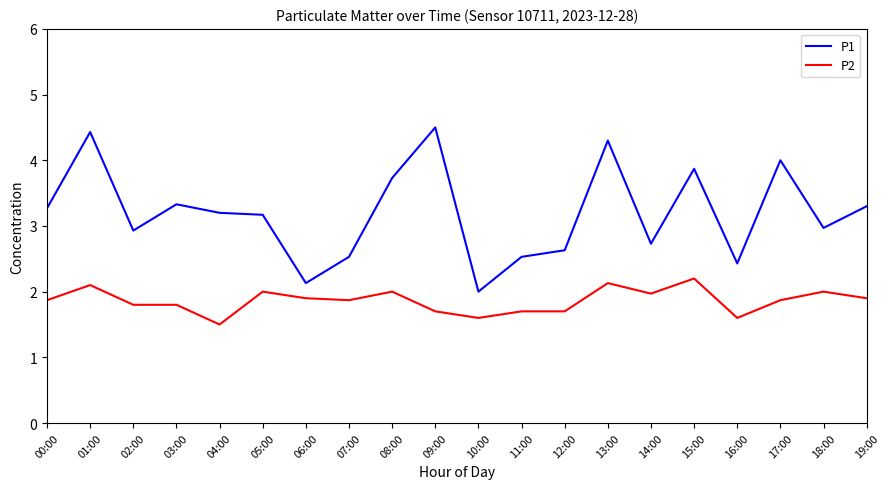

True or false: P1 has more than 1 points higher than both neighbors.

True